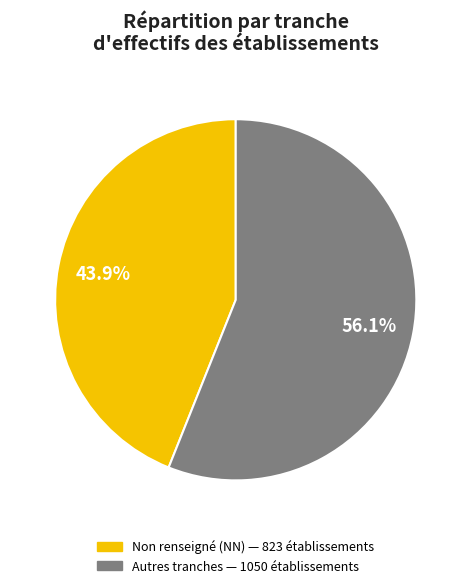

How many segments does this pie chart have?

2